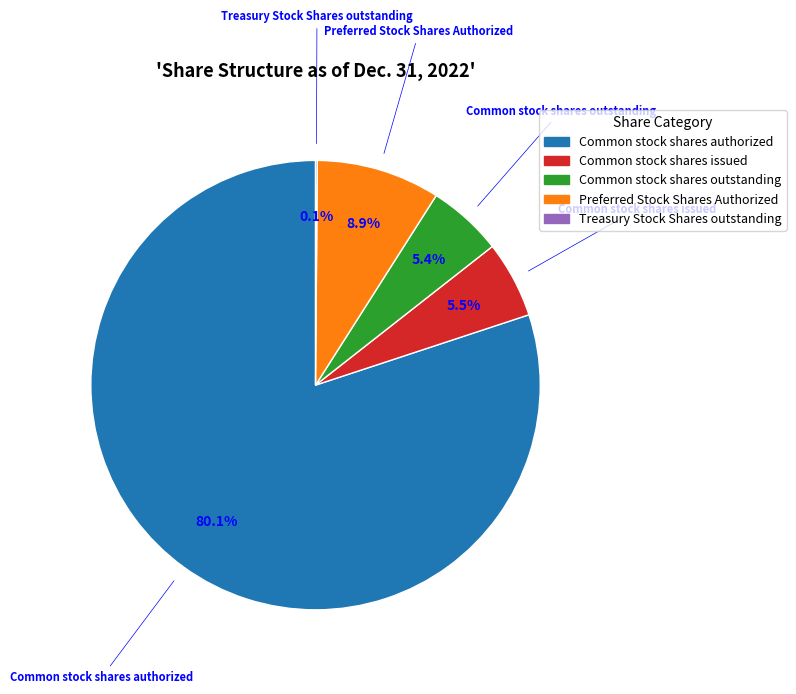

Does any single category account for the majority?

Yes